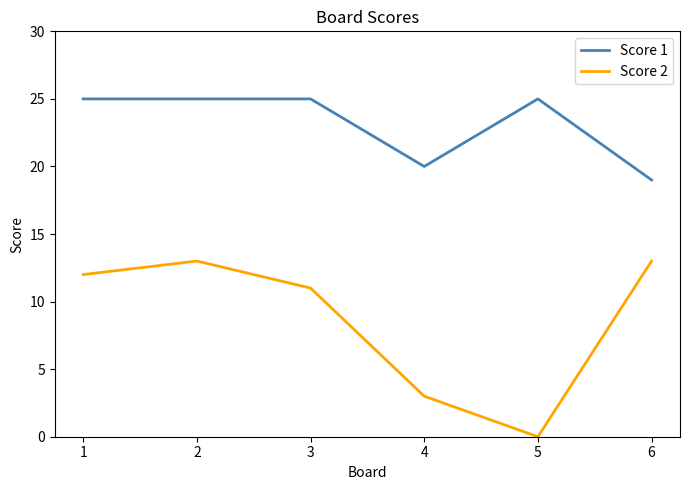

What is the spread (max minus min) of values at 4?

17